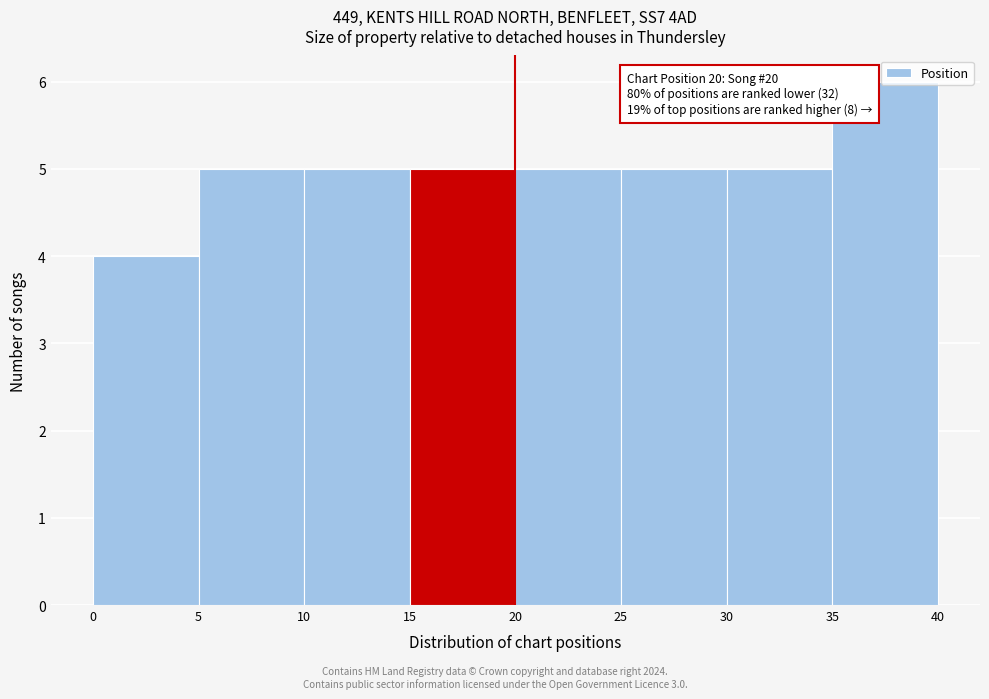

Over which range of the x-axis is the bar tallest?

35 to 40